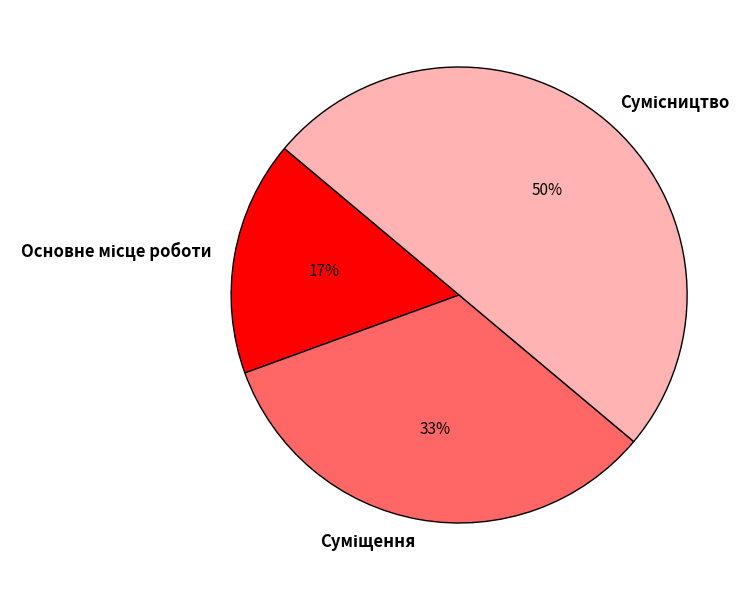

To the nearest percent, what is the average slice percentage?

33%